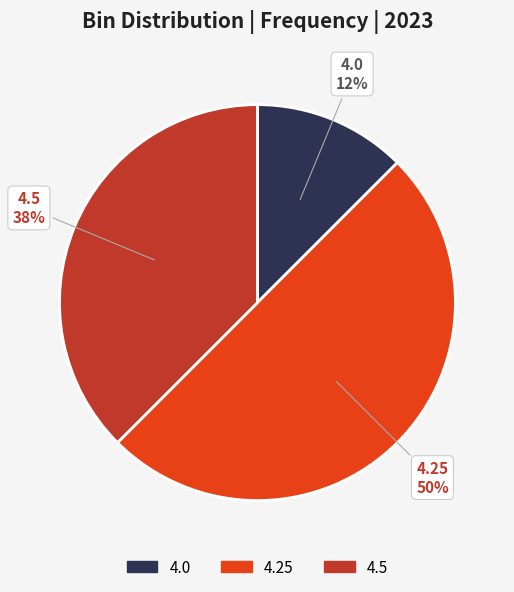

To the nearest percent, what percentage of the pie is 4.25?

50%